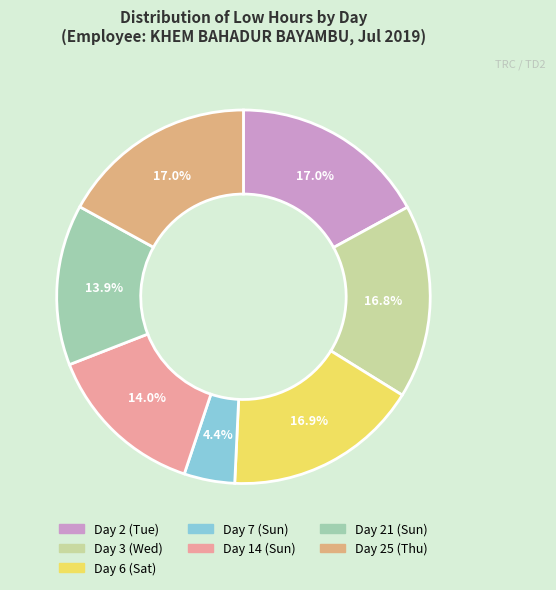

To the nearest percent, what is the combined percentage of Day 21 (Sun) and Day 25 (Thu)?

31%